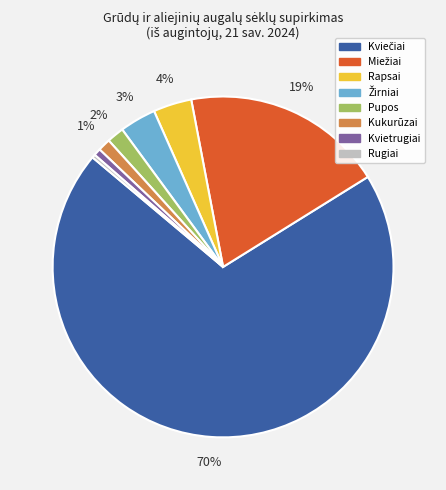

Between Kukurūzai and Rapsai, which is larger?

Rapsai